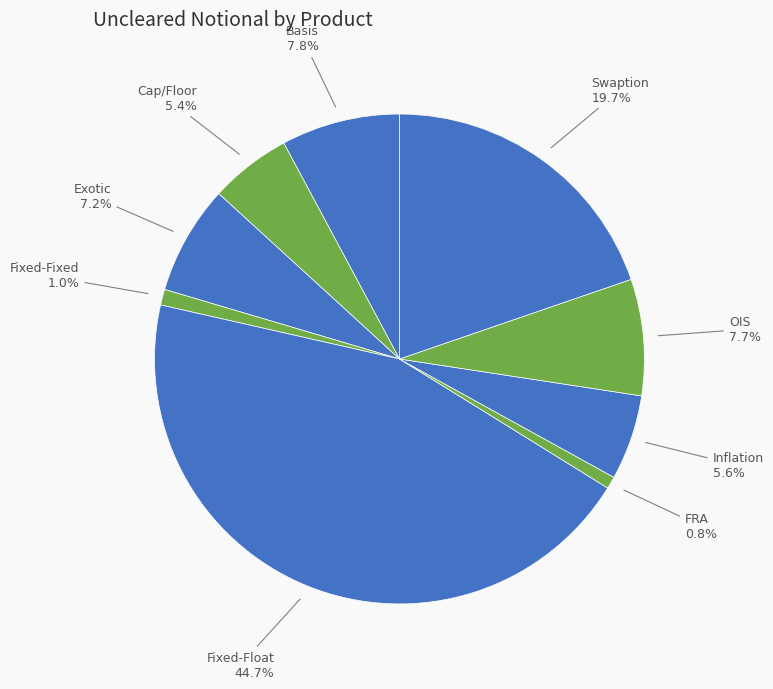

Count the number of slices in the pie.

9